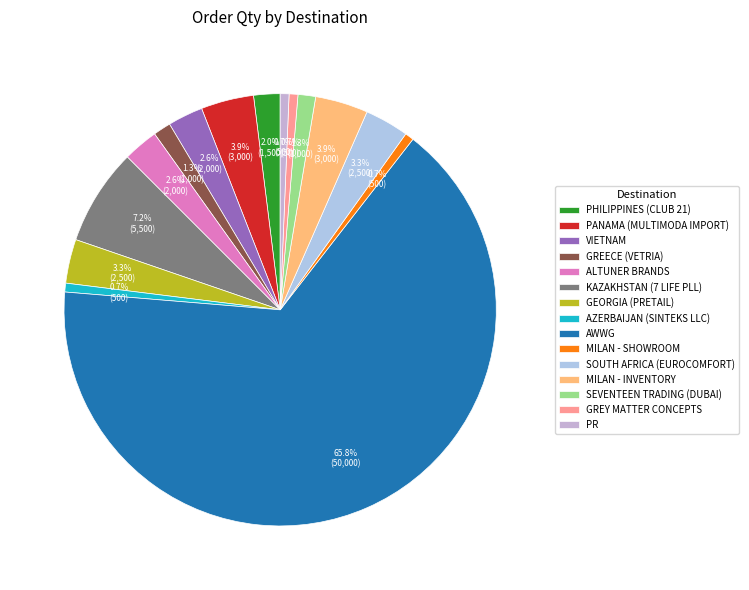

Is PANAMA (MULTIMODA IMPORT) the majority of the pie?

No